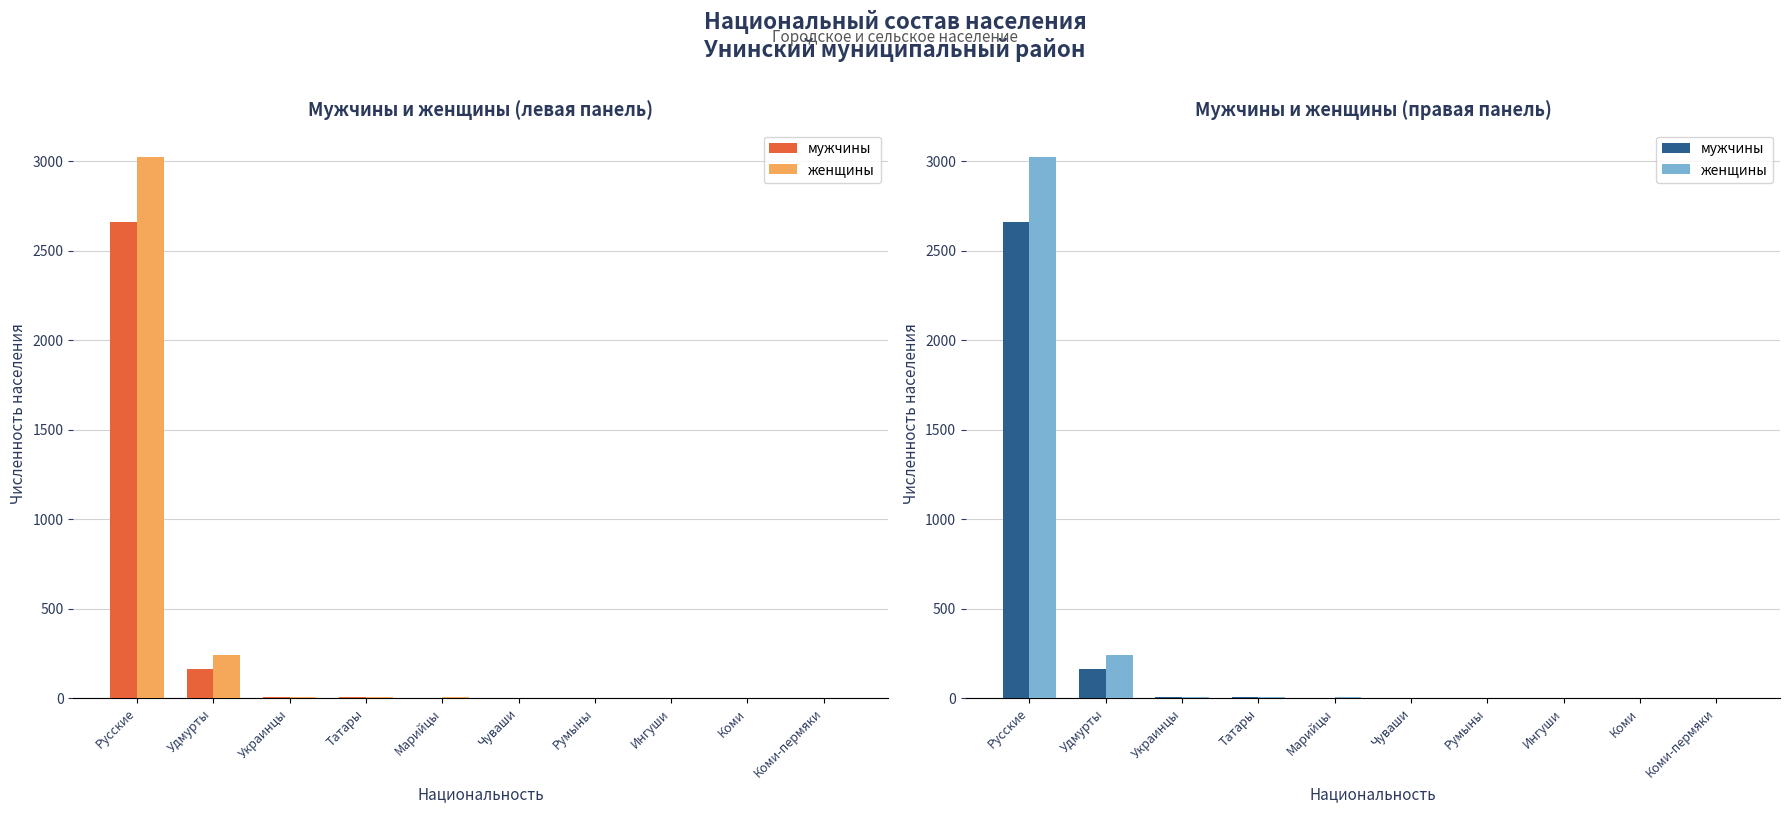

What is the maximum value shown in the chart?

3025